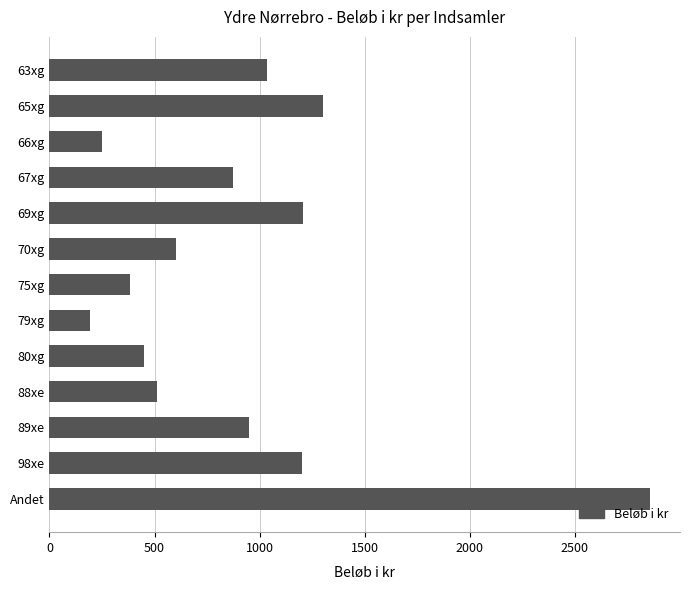

What is the sum of all values?

11810